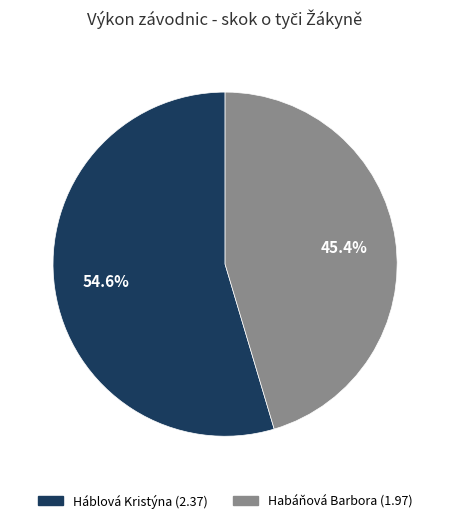

How many segments does this pie chart have?

2